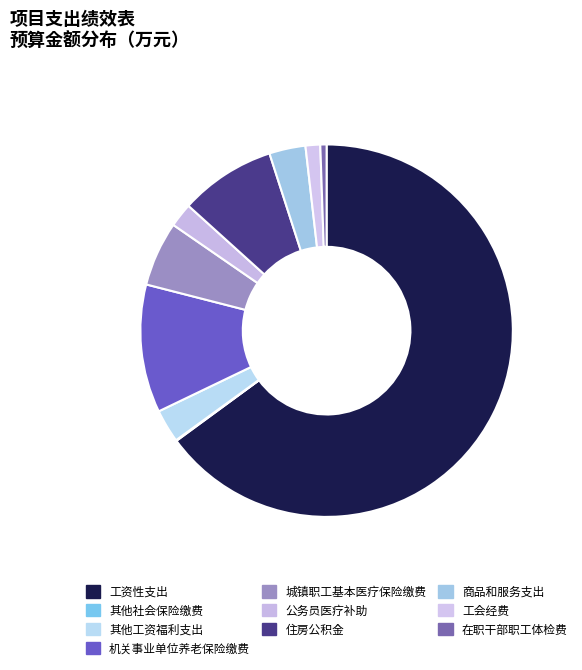

Does any single category account for the majority?

Yes